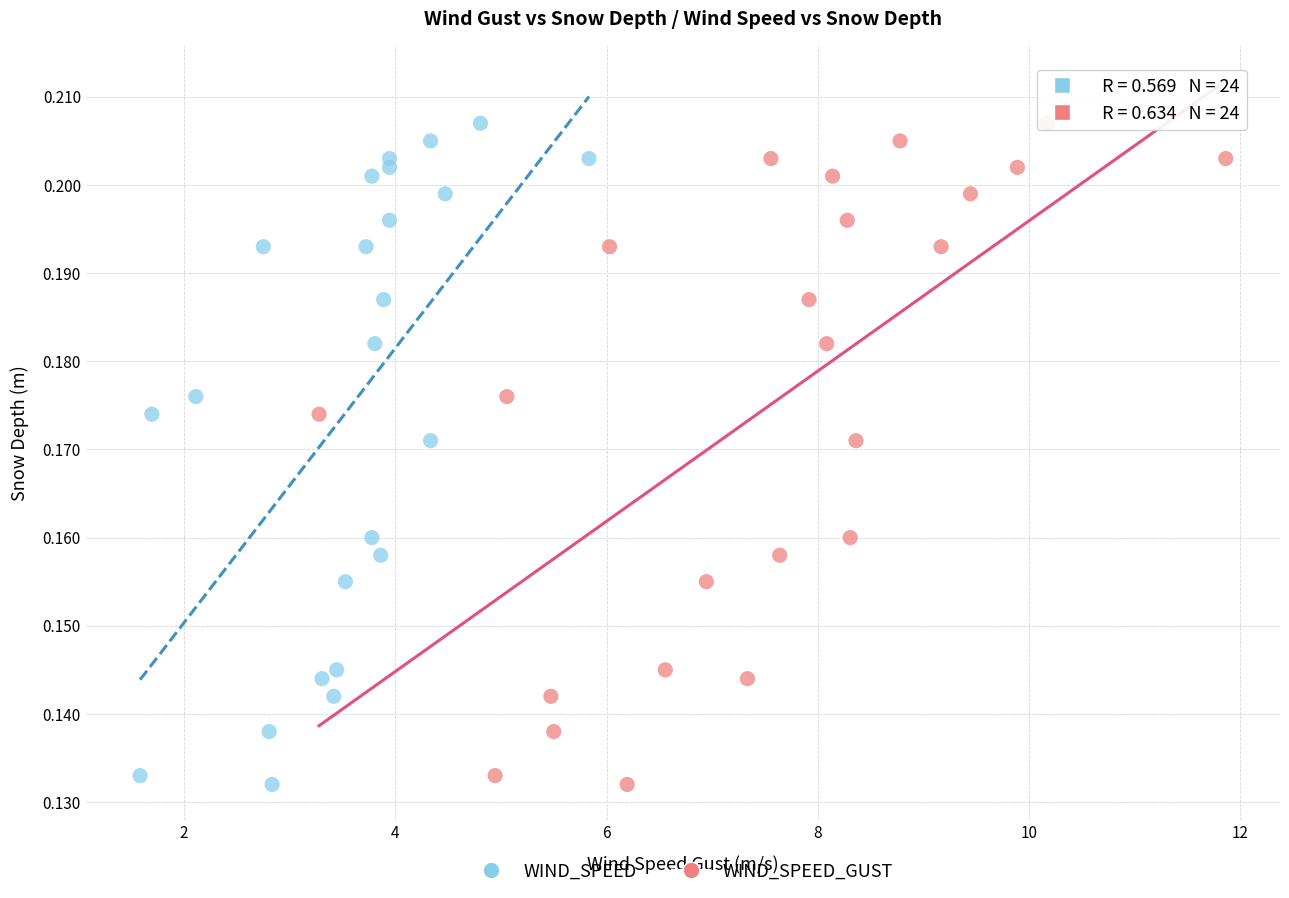

What are all the series names shown in the legend?

WIND_SPEED, WIND_SPEED_GUST